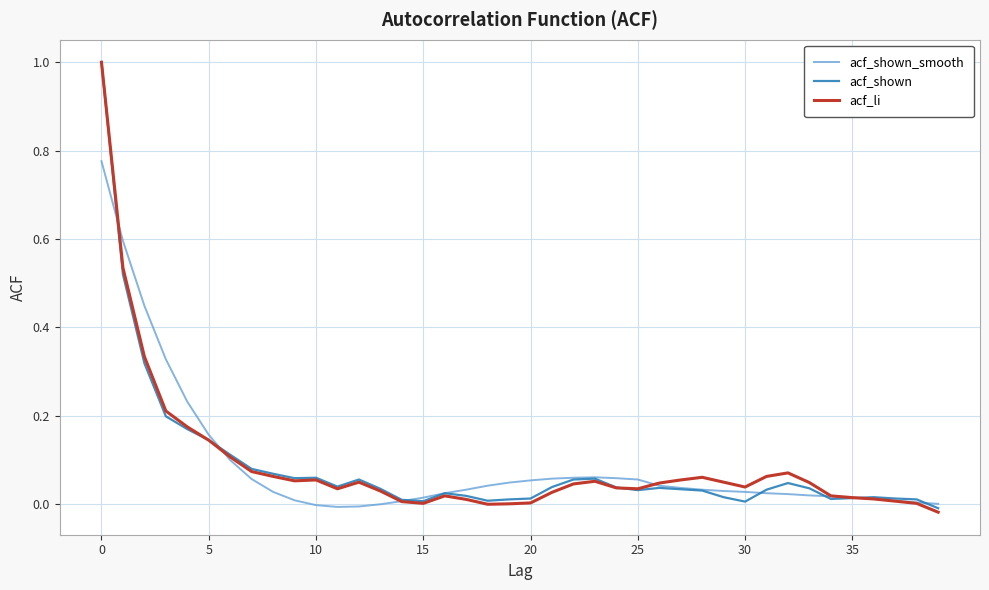

What are all the series names shown in the legend?

acf_shown_smooth, acf_shown, acf_li